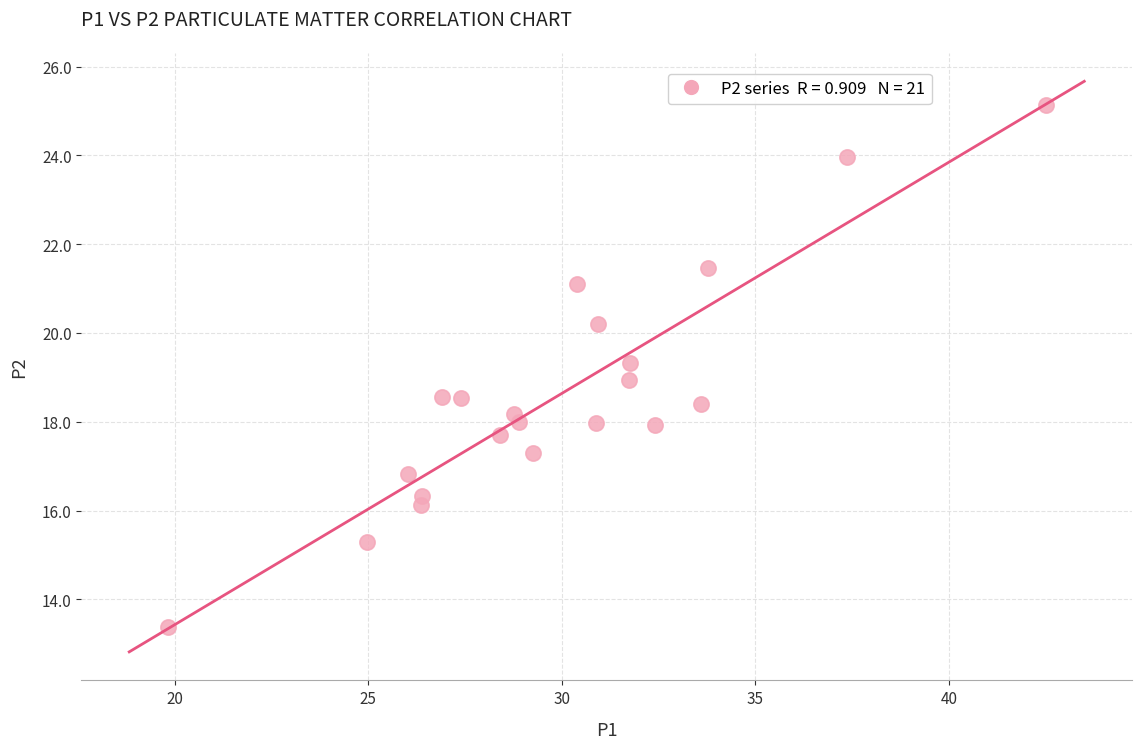

What is the range of Y values (max minus min)?

11.8